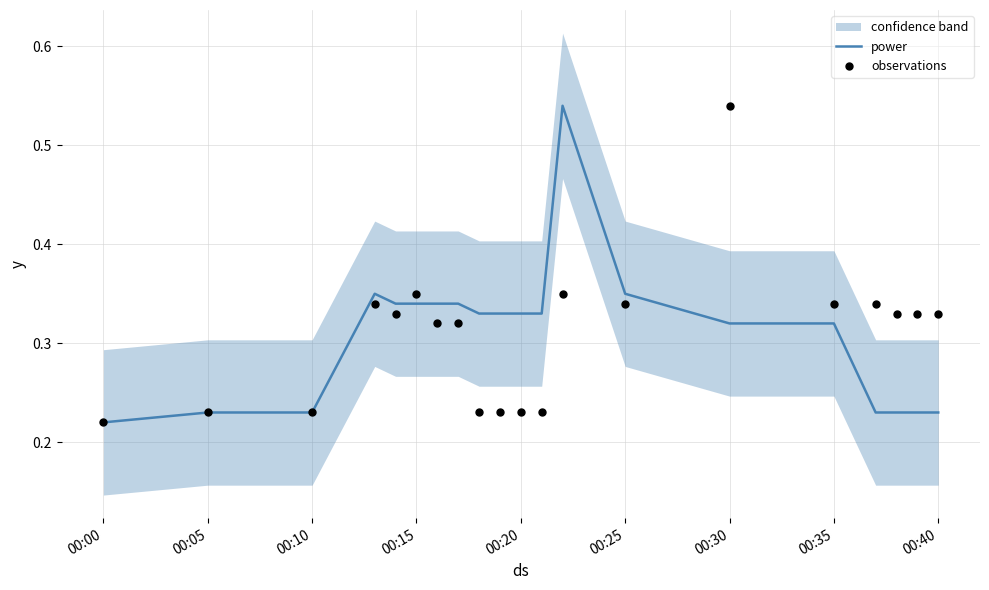

Which series contains the lowest Y value?

power